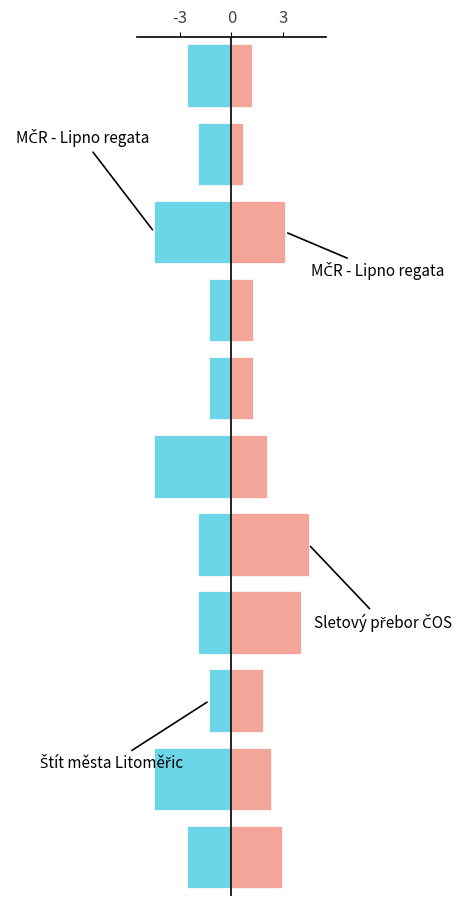

What is the value of the Koef. bar at the 1st from the left?

-2.6